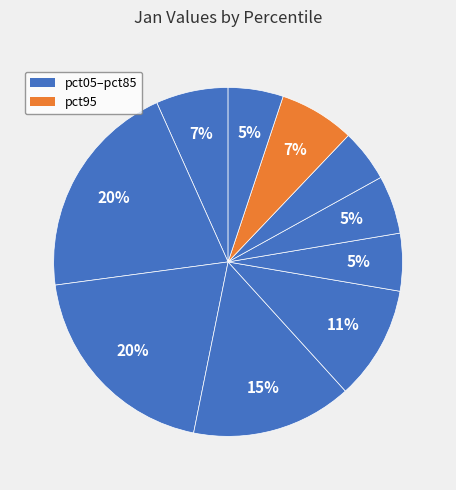

Does any single category account for the majority?

No